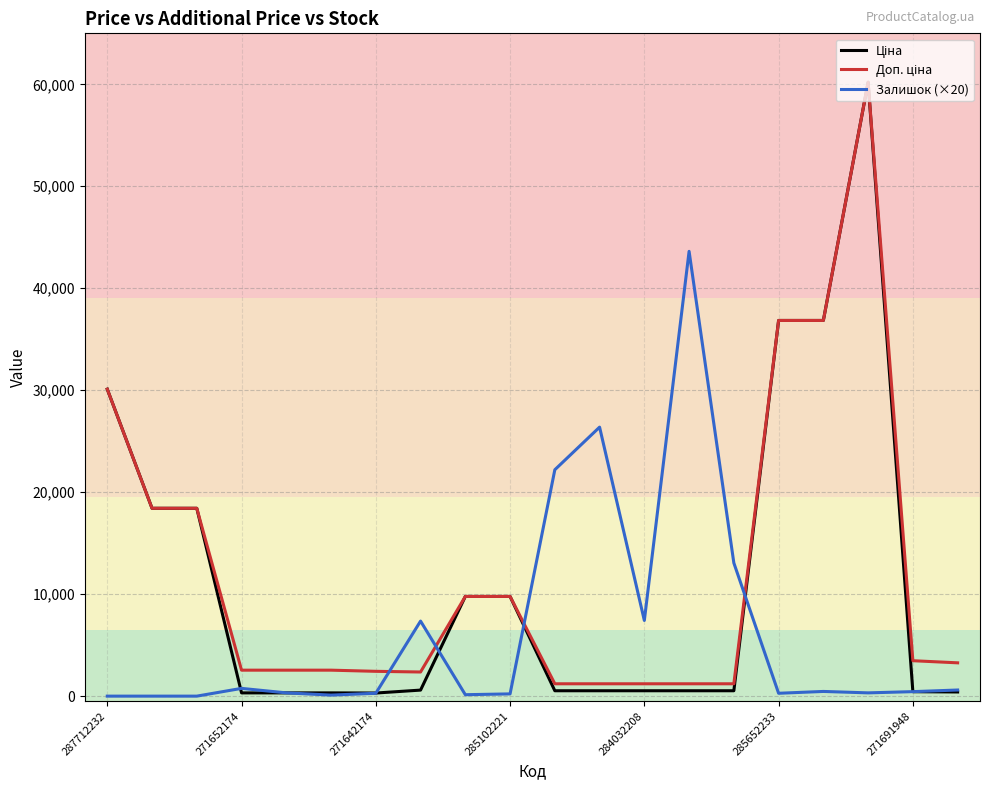

What is the greatest value displayed?

60205.6